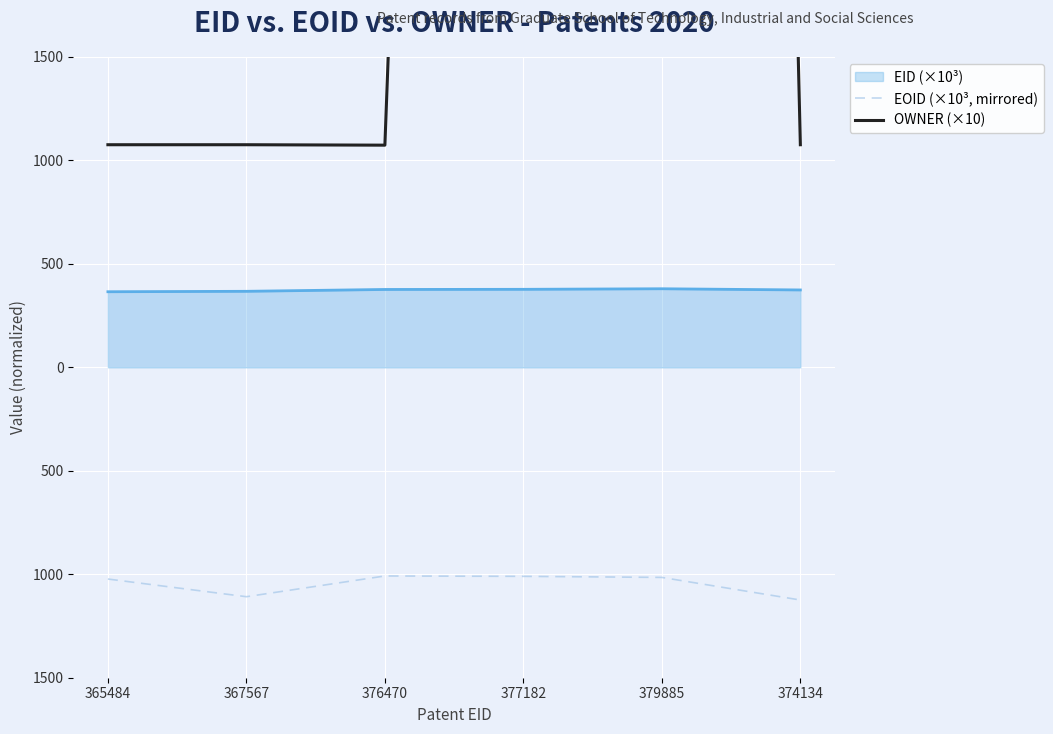

Read the OWNER (×10) value at 367567.

1076.0